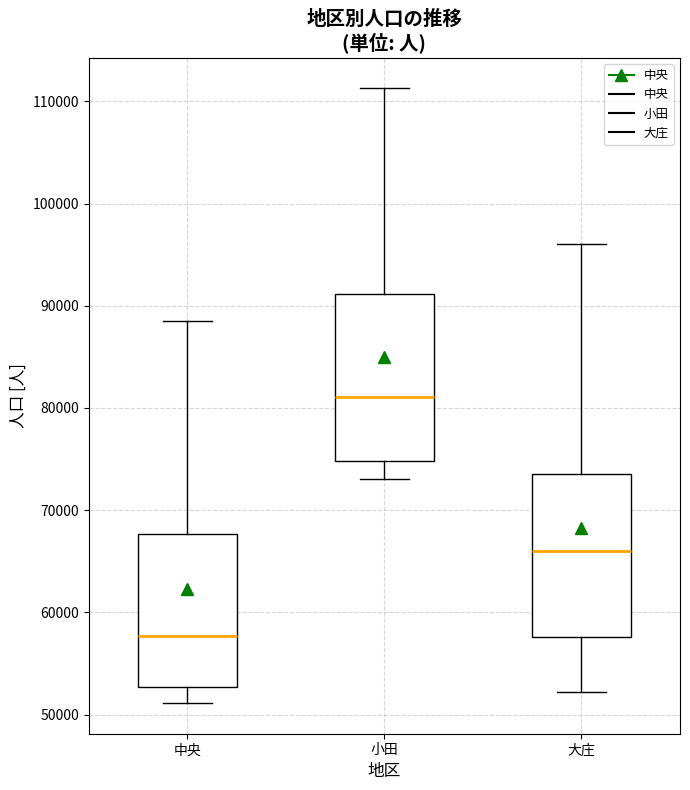

Reading left to right, transcribe this box plot: for each box, give where its median line is, the range the box spans, and where its two whiskers end, as read against the y-axis. The values are not printed on the chart, so give them approximately, as read against the axis.

中央: median 58000, box 53000 to 68000, whiskers 51000 to 89000
小田: median 81000, box 75000 to 91000, whiskers 73000 to 111000
大庄: median 66000, box 58000 to 74000, whiskers 52000 to 96000